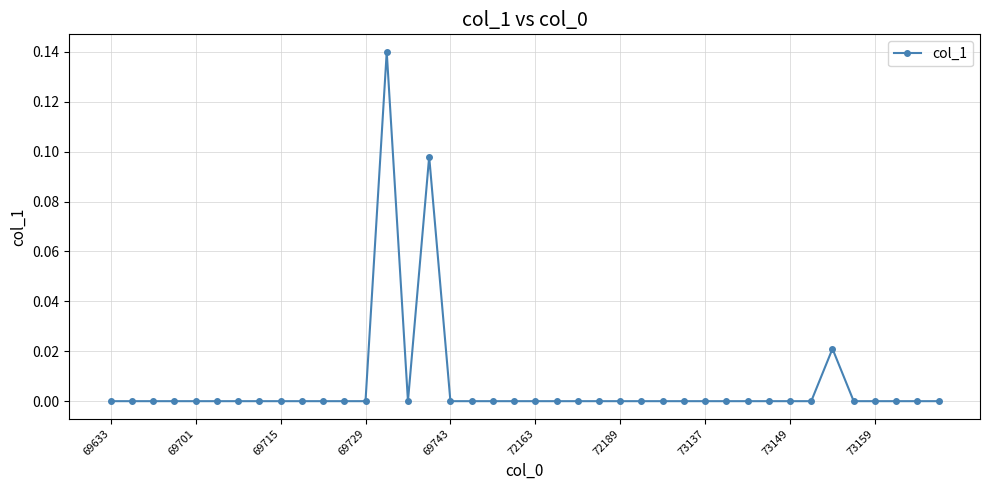

What is the sum of all values?

0.3